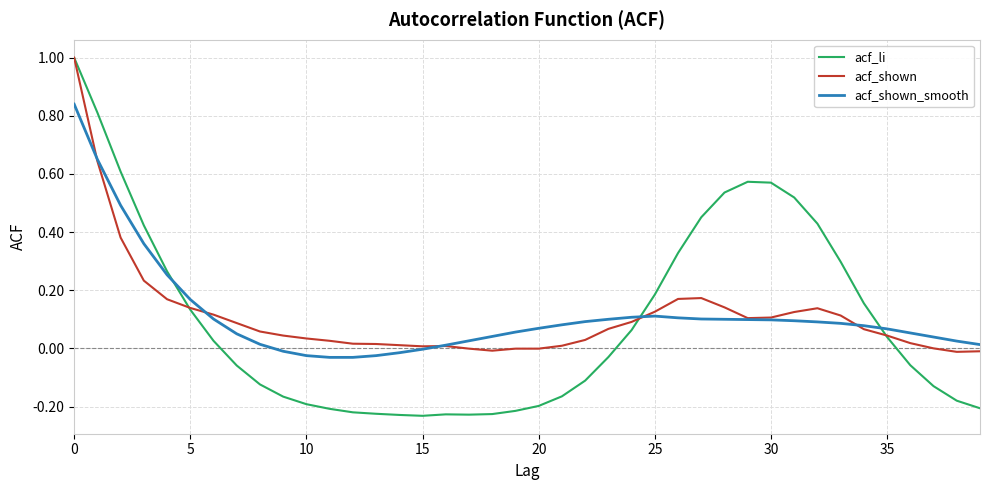

Which series has the largest range (max minus min)?

acf_li